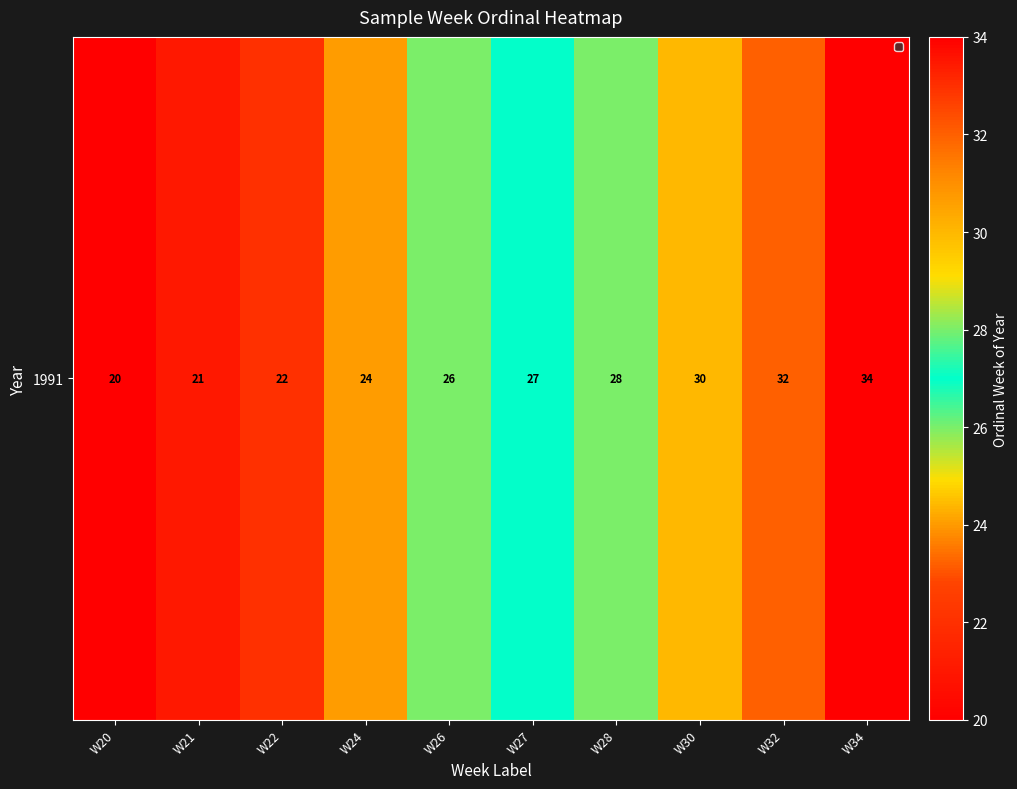

Which label corresponds to the largest value in the chart?

W34